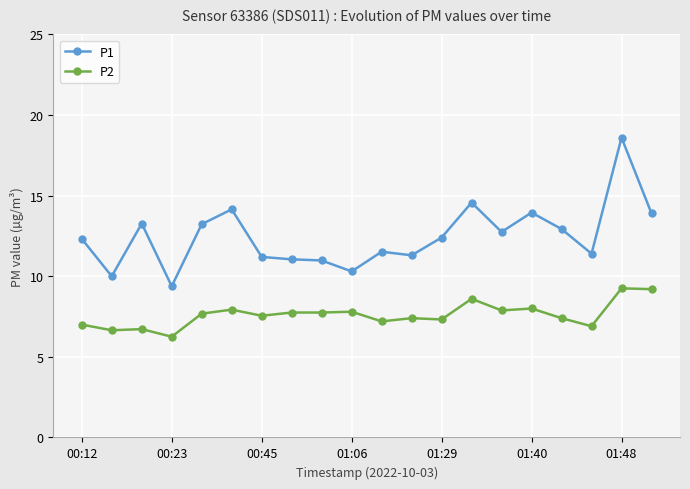

What is the average value of the P1 series?

12.5